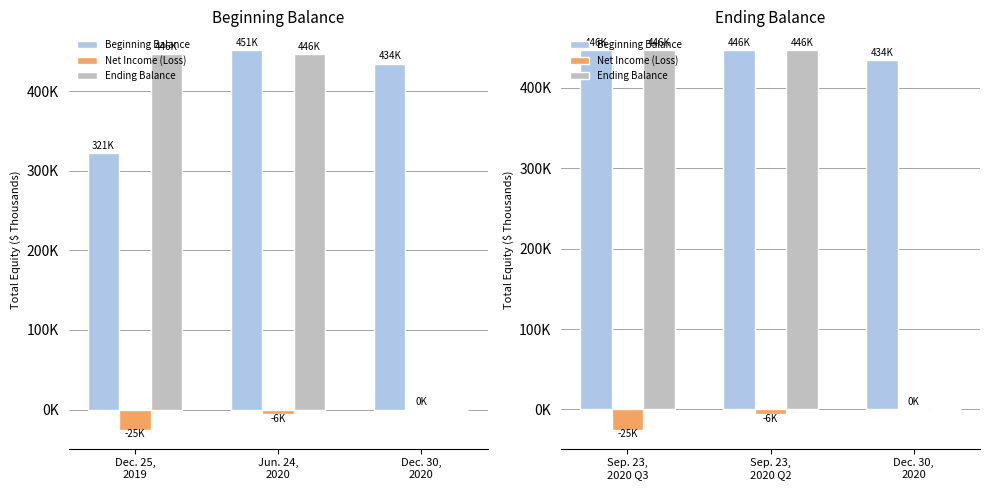

How many bars are there in each group?

3